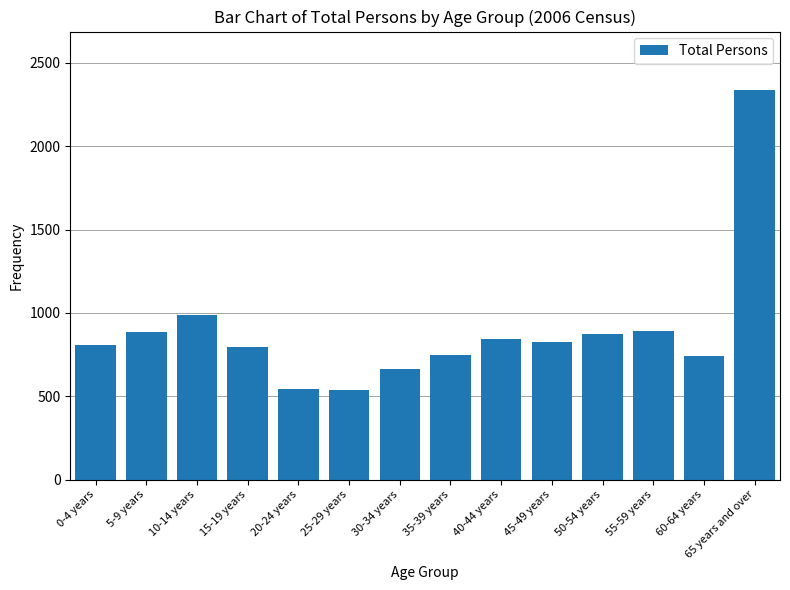

At which label is the value closest to 1438?

10-14 years